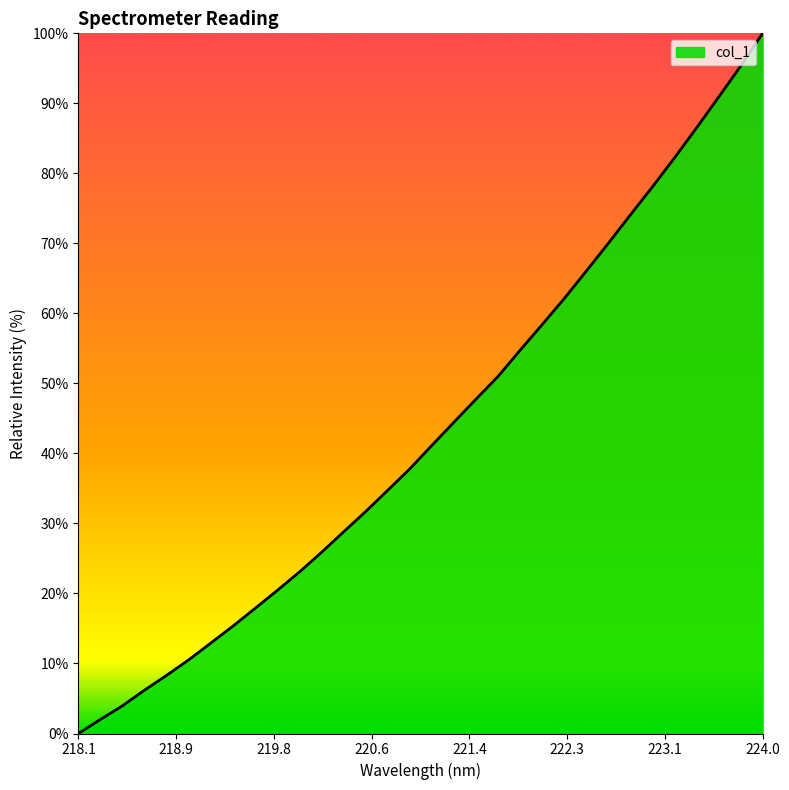

What is the greatest value displayed?

100.0